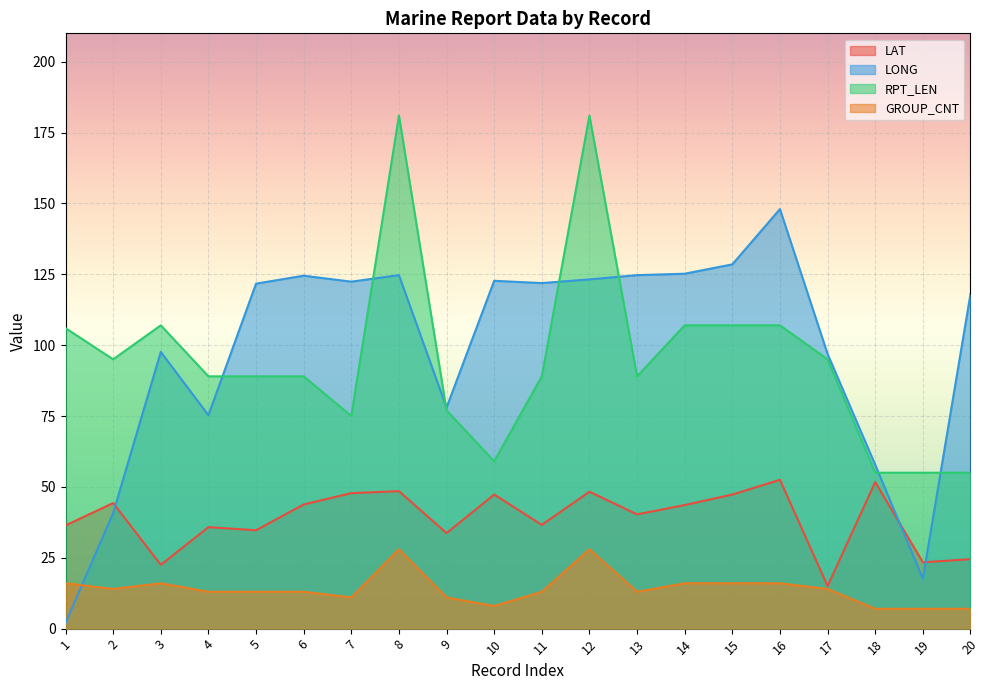

At which label does GROUP_CNT first exceed 13?

1